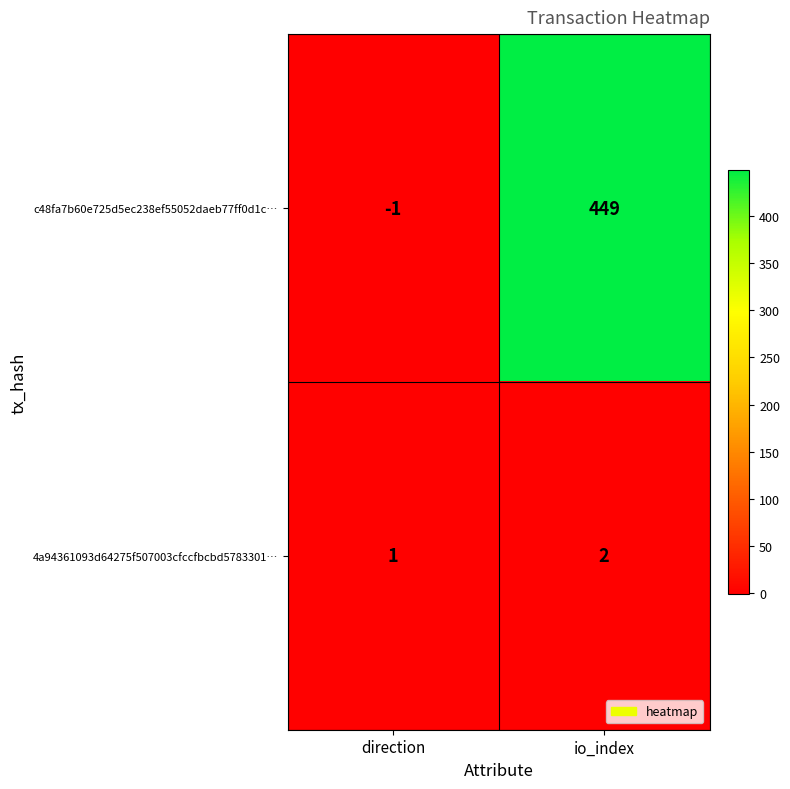

What is the sum of the 4a94361093d64275f507003cfccfbcbd5783301… values at io_index and direction?

3